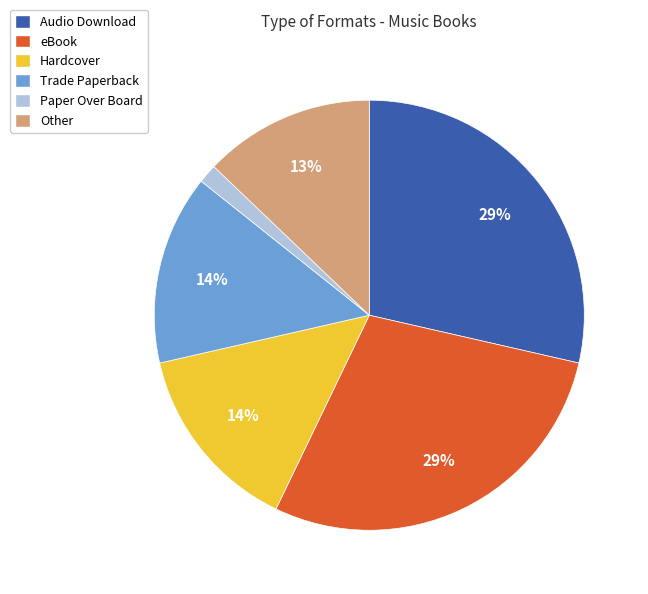

True or false: Audio Download accounts for 29% of the total.

True